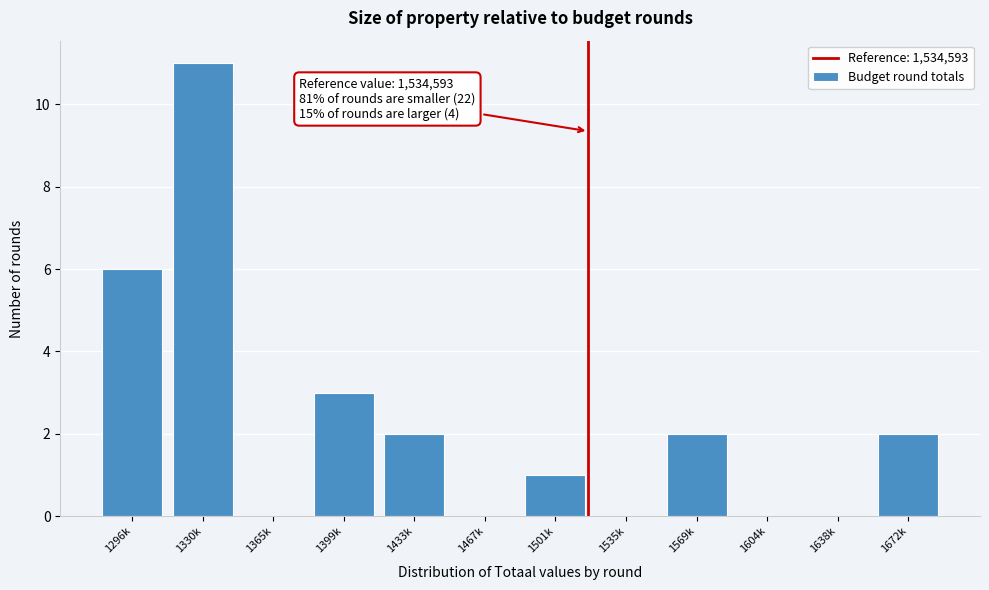

Reading left to right, list all the values displayed in this chart.

1296k=6	1330k=11	1365k=0	1399k=3	1433k=2	1467k=0	1501k=1	1535k=0	1569k=2	1604k=0	1638k=0	1672k=2